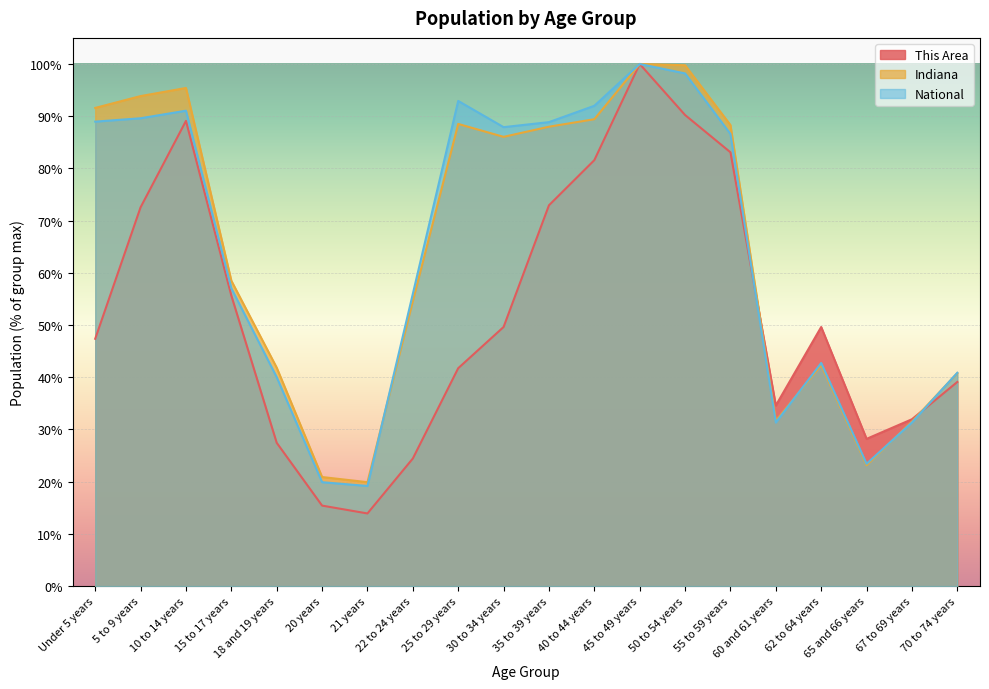

What value does the This Area series have at 50 to 54 years?

90.2